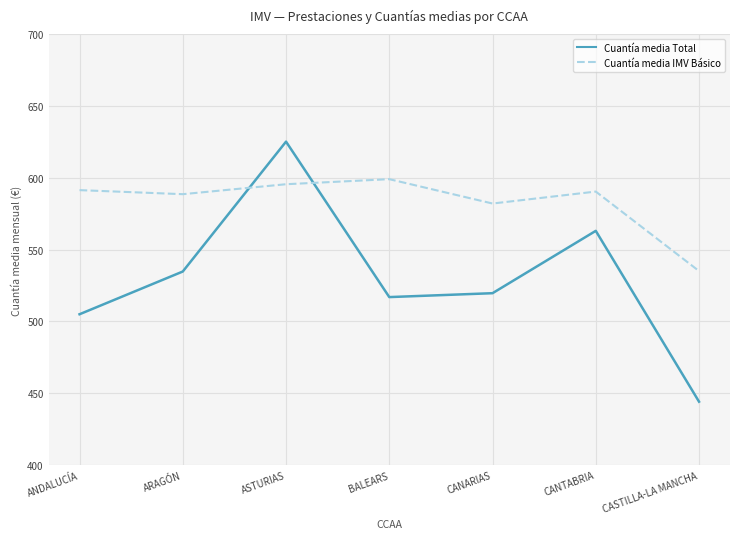

Which category has the highest value across all series?

ASTURIAS